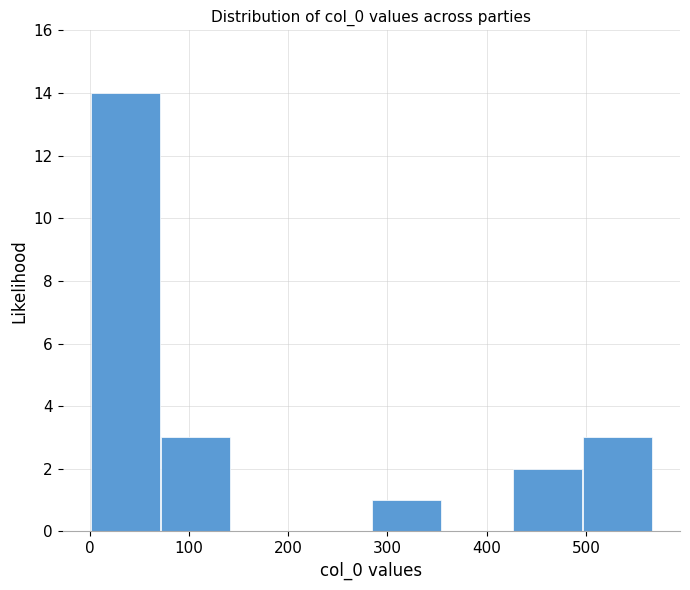

Reading left to right, transcribe this chart: for each bar, give the range it covers on the x-axis and its height. Neither the bar edges nor the heights are printed on the chart, so give them approximately, as read against the axes.

0 to 70: 14
70 to 140: 3
140 to 210: 0
210 to 280: 0
280 to 360: 1
360 to 430: 0
430 to 500: 2
500 to 570: 3